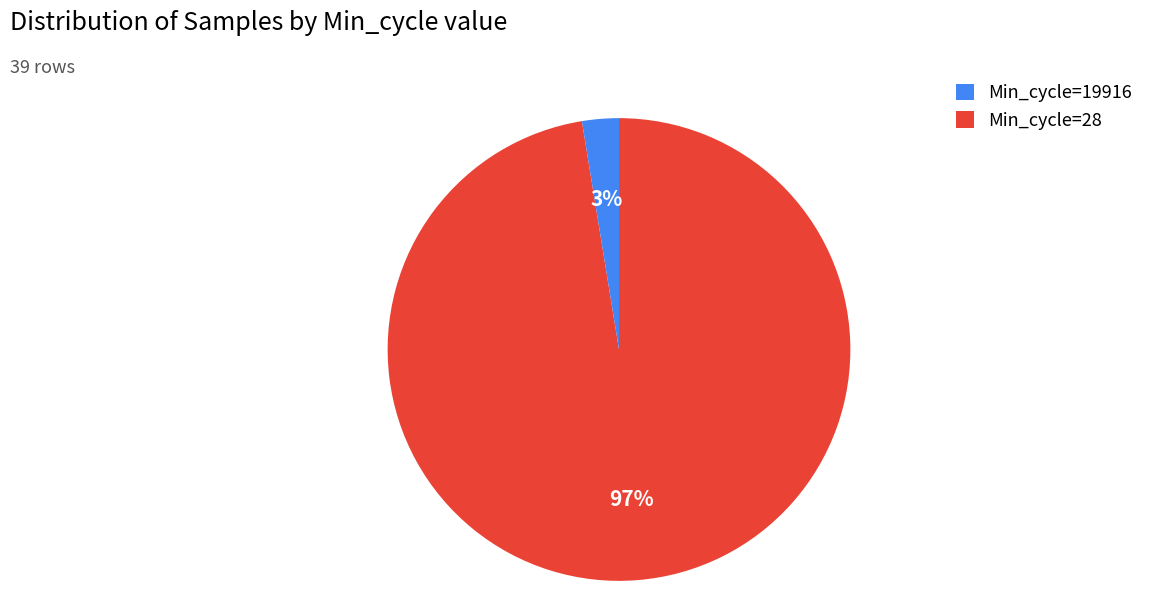

To the nearest percent, what portion does Min_cycle=19916 represent?

97%